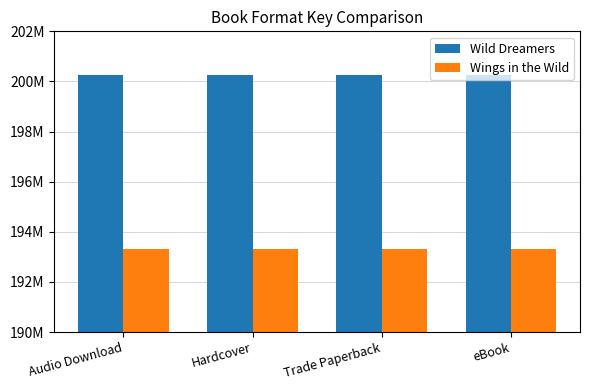

What is the maximum value shown in the chart?

200237859